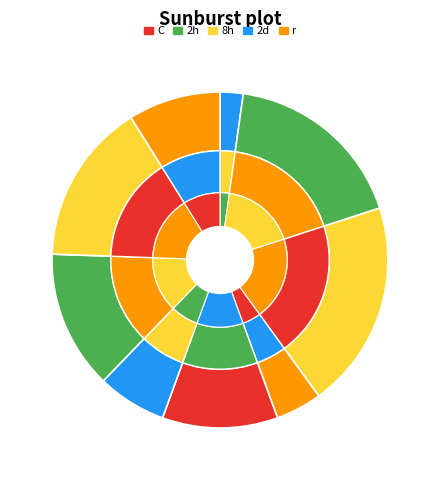

Is 2 the majority of the pie?

No